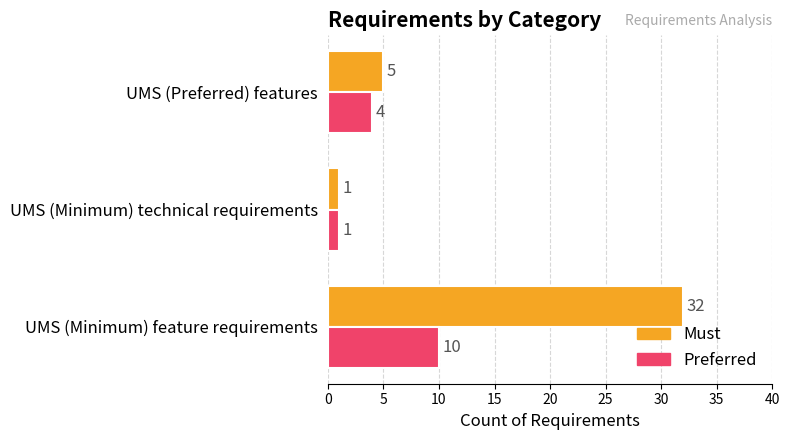

What is the total value across all series at UMS (Preferred) features?

9